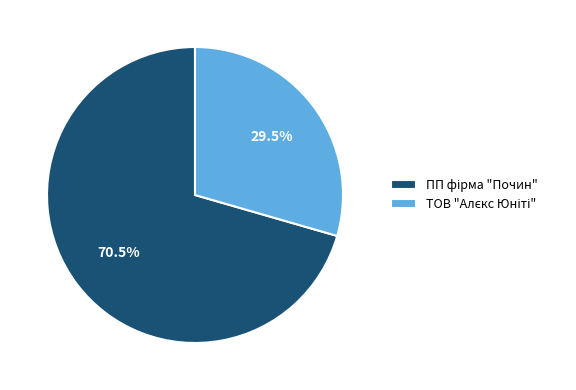

What is the largest slice in the pie chart?

ПП фірма "Почин"